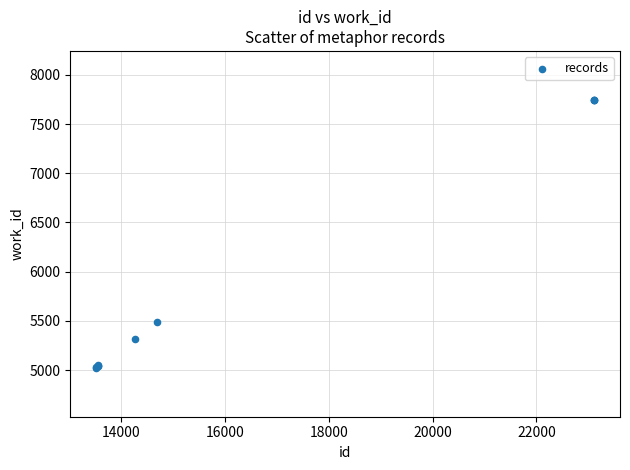

What Y value in the scatter plot is closest to 6384?

5488